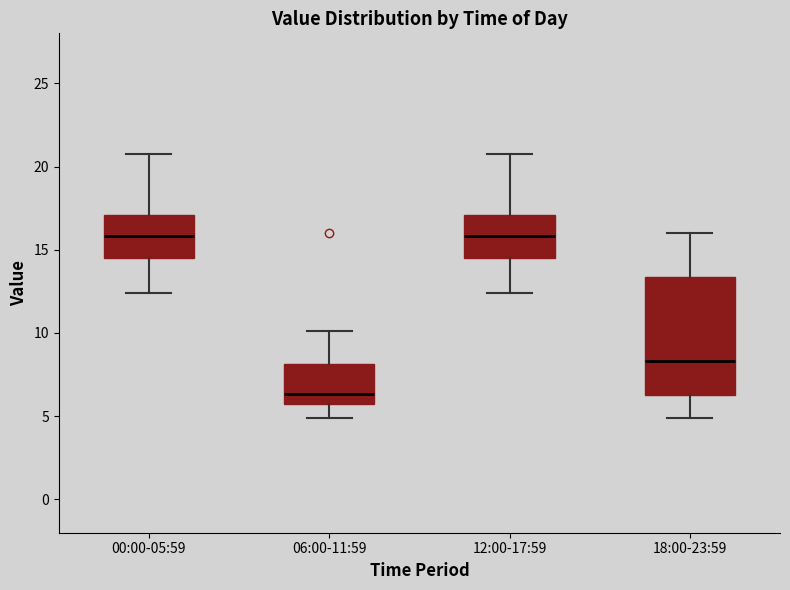

Reading left to right, read every box against the y-axis: the position of its median line, the range the box covers, and the ends of its whiskers. The values are not printed on the chart, so give them approximately, as read against the axis.

00:00-05:59: median 16.0, box 14.5 to 17.0, whiskers 12.5 to 21.0
06:00-11:59: median 6.5, box 5.5 to 8.0, whiskers 5.0 to 10.0
12:00-17:59: median 16.0, box 14.5 to 17.0, whiskers 12.5 to 21.0
18:00-23:59: median 8.5, box 6.5 to 13.5, whiskers 5.0 to 16.0